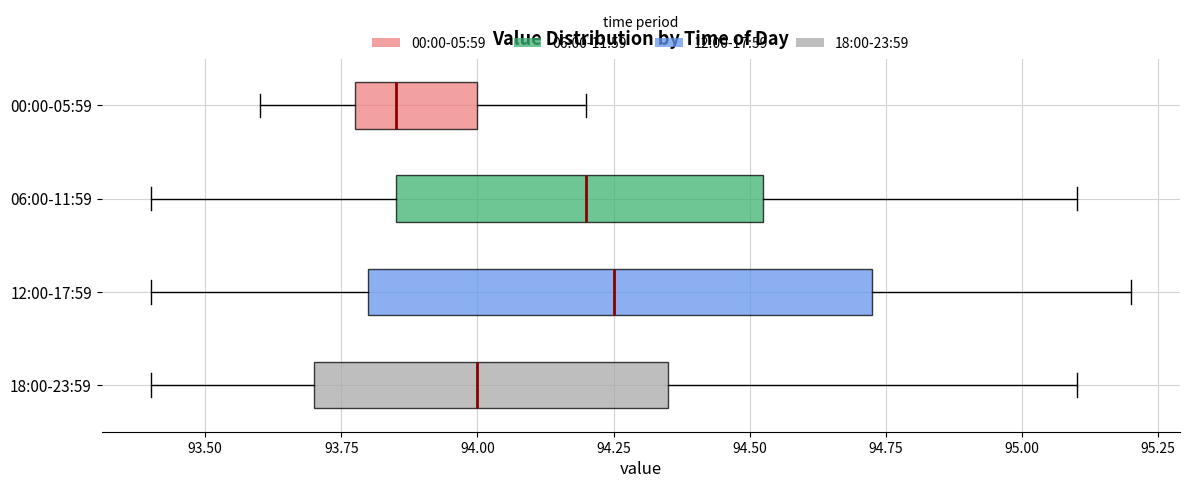

Which box's median line is the furthest to the left?

00:00-05:59